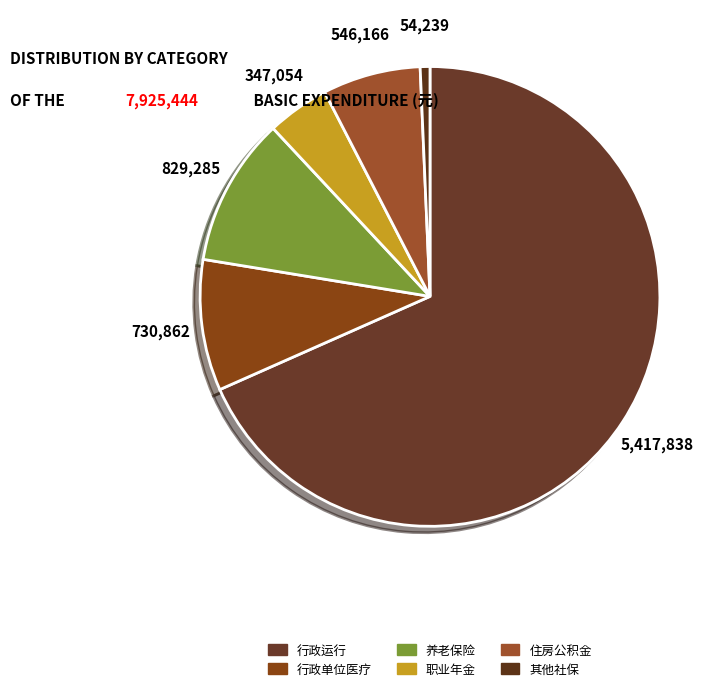

Which category has the biggest portion of the pie?

行政运行（城乡社区管理事务）